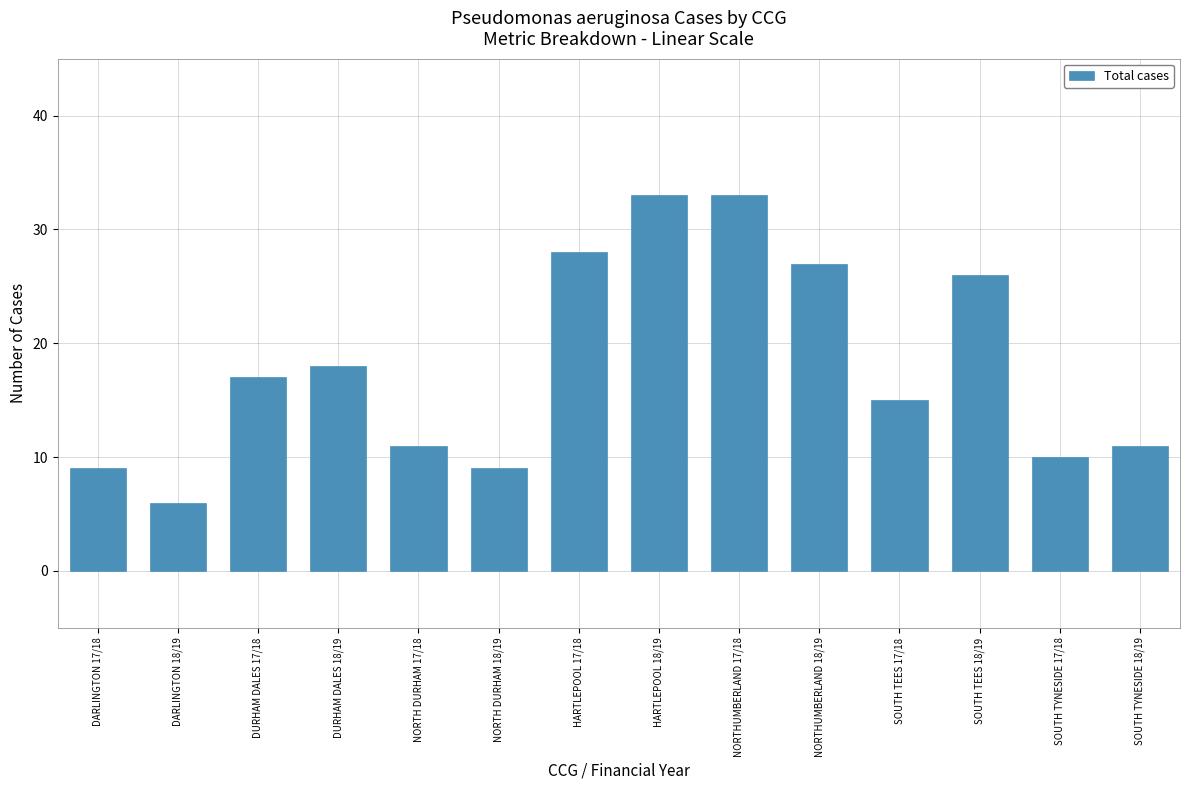

What is the sum of all values?

253